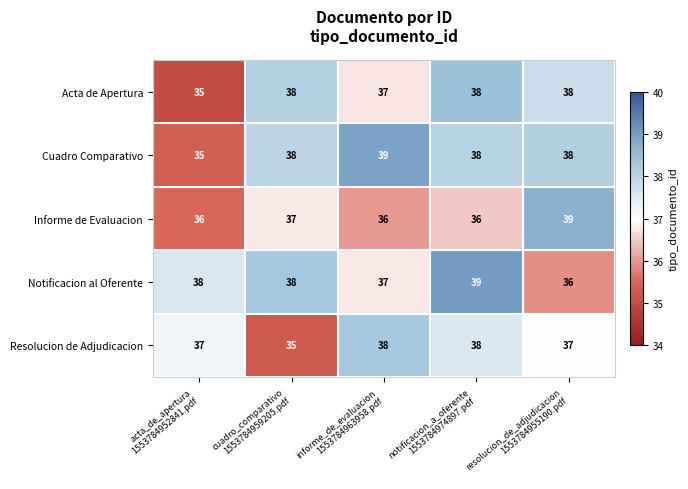

Which series has the widest spread of values?

Cuadro Comparativo